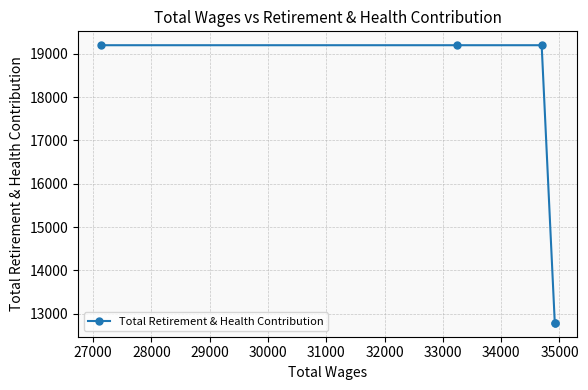

What is the value of the 3rd point from the left?

19200